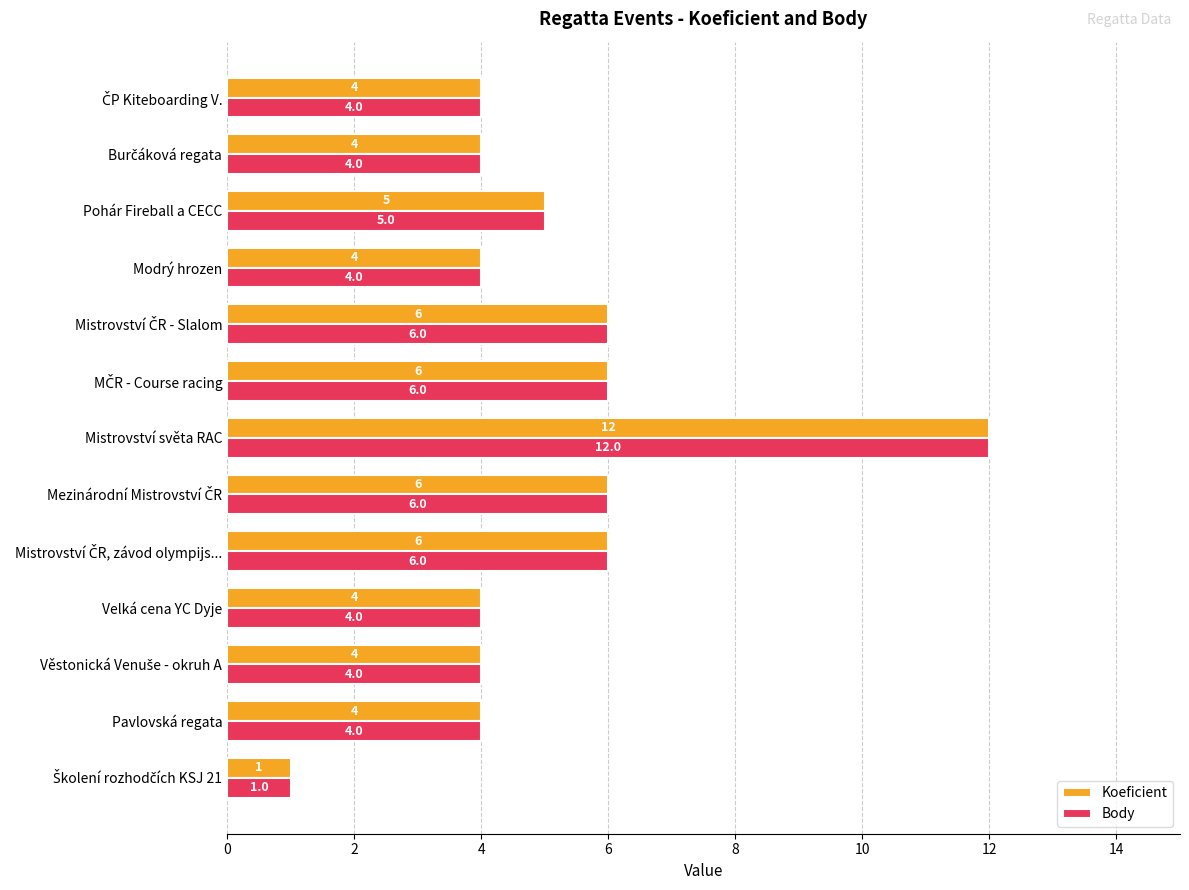

Which label corresponds to the largest value in the chart?

Mistrovství světa RAC